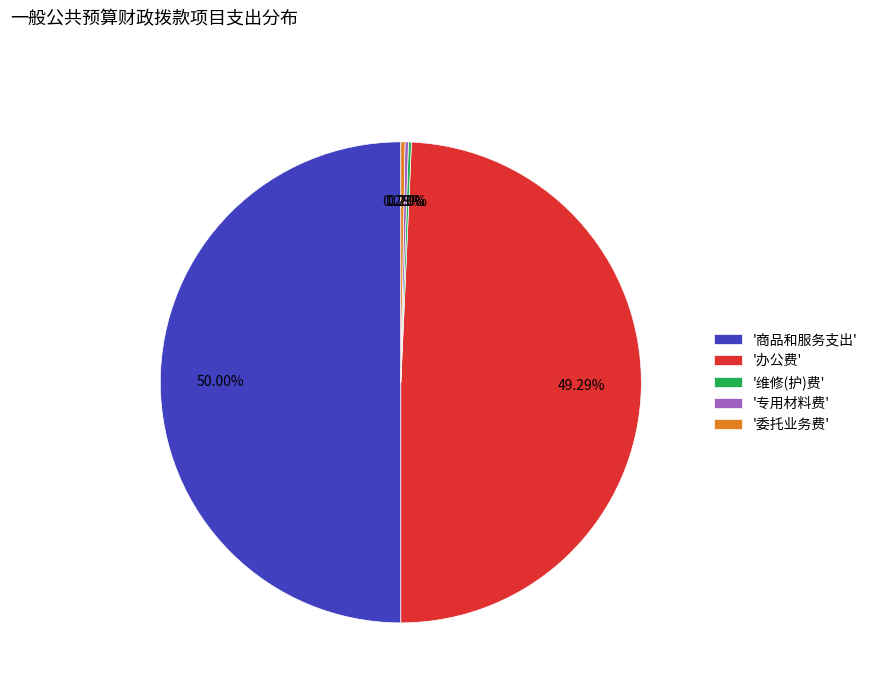

What is the majority slice?

'商品和服务支出'